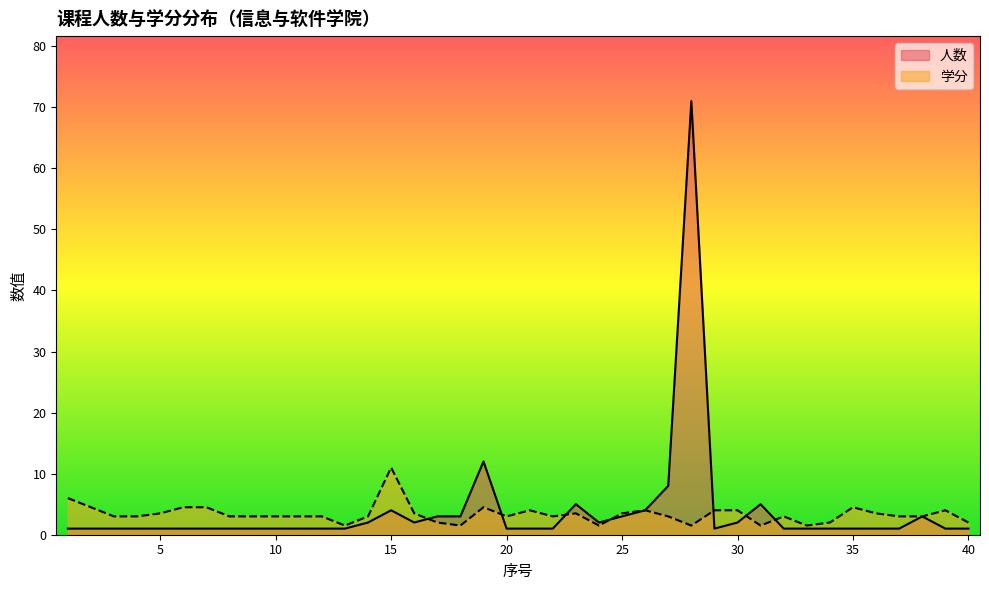

What is the total value across all series at 12?

4.0